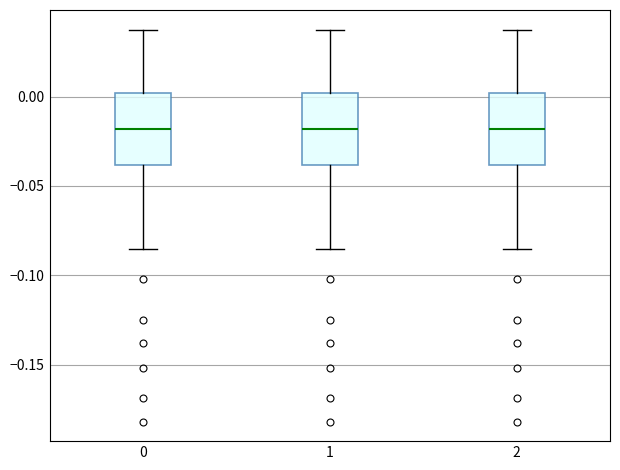

Reading left to right, transcribe this box plot: for each box, give where its median line is, the range the box spans, and where its two whiskers end, as read against the y-axis. The values are not printed on the chart, so give them approximately, as read against the axis.

0: median -0.020, box -0.040 to 0.000, whiskers -0.085 to 0.035
1: median -0.020, box -0.040 to 0.000, whiskers -0.085 to 0.035
2: median -0.020, box -0.040 to 0.000, whiskers -0.085 to 0.035